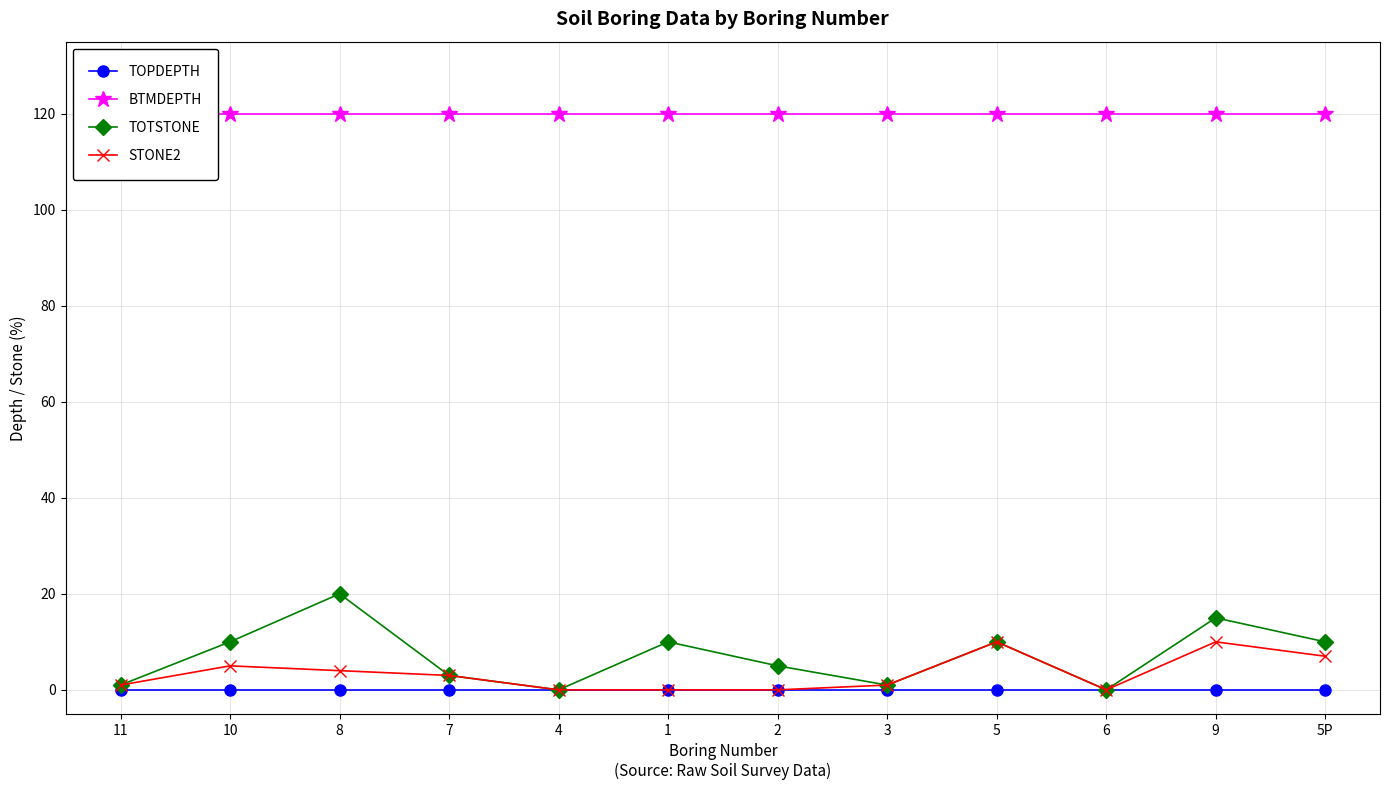

In STONE2, how many points are higher than both neighbors (excluding endpoints)?

3